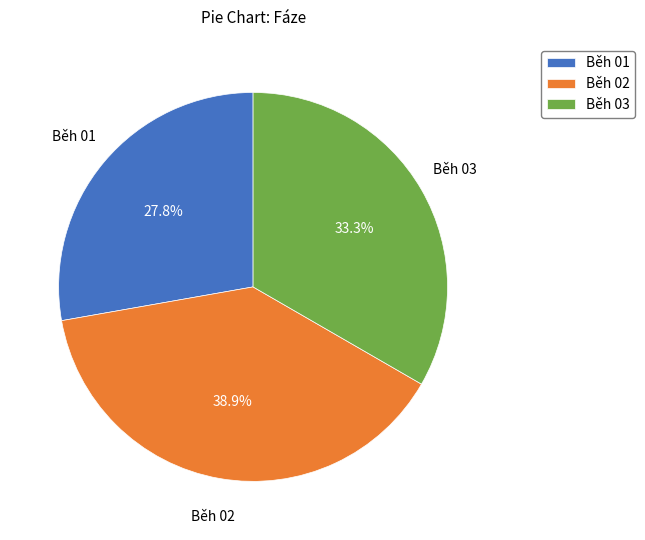

Which slice is the smallest?

Běh 01